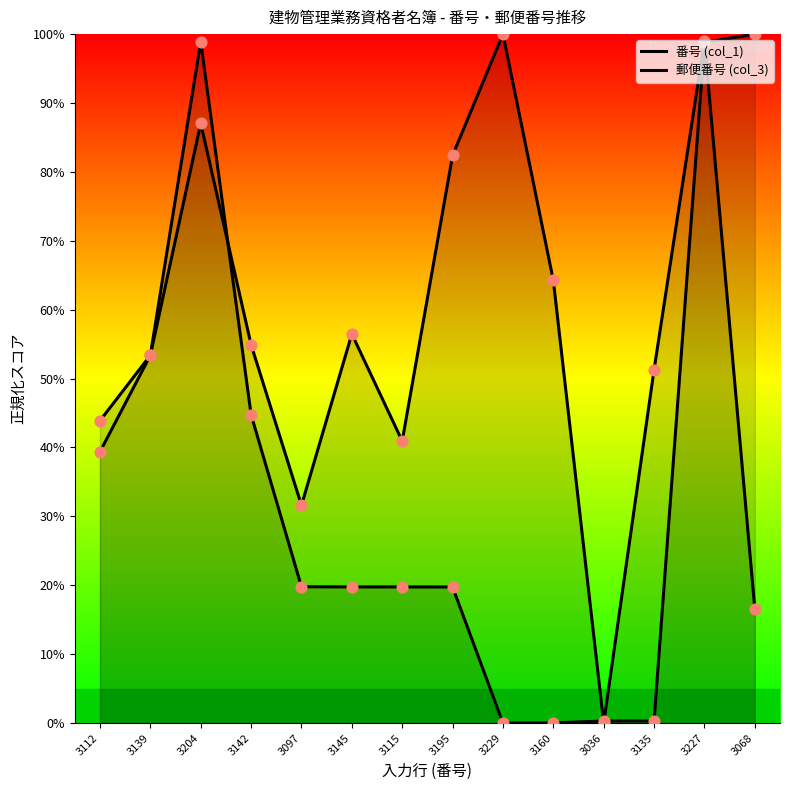

Is the value of 郵便番号 (col_3) at 3115 greater than the value of 番号 (col_1) at 3112?

No